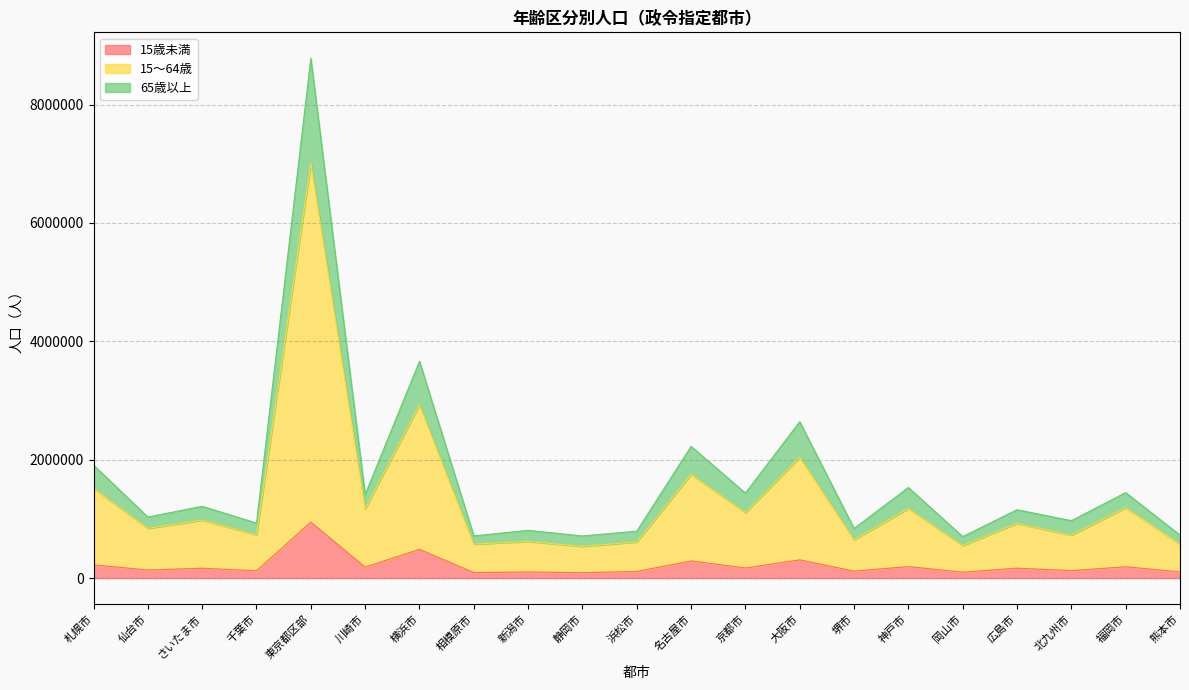

What is the difference between the 15歳未満 values at 相模原市 and 浜松市?

18343